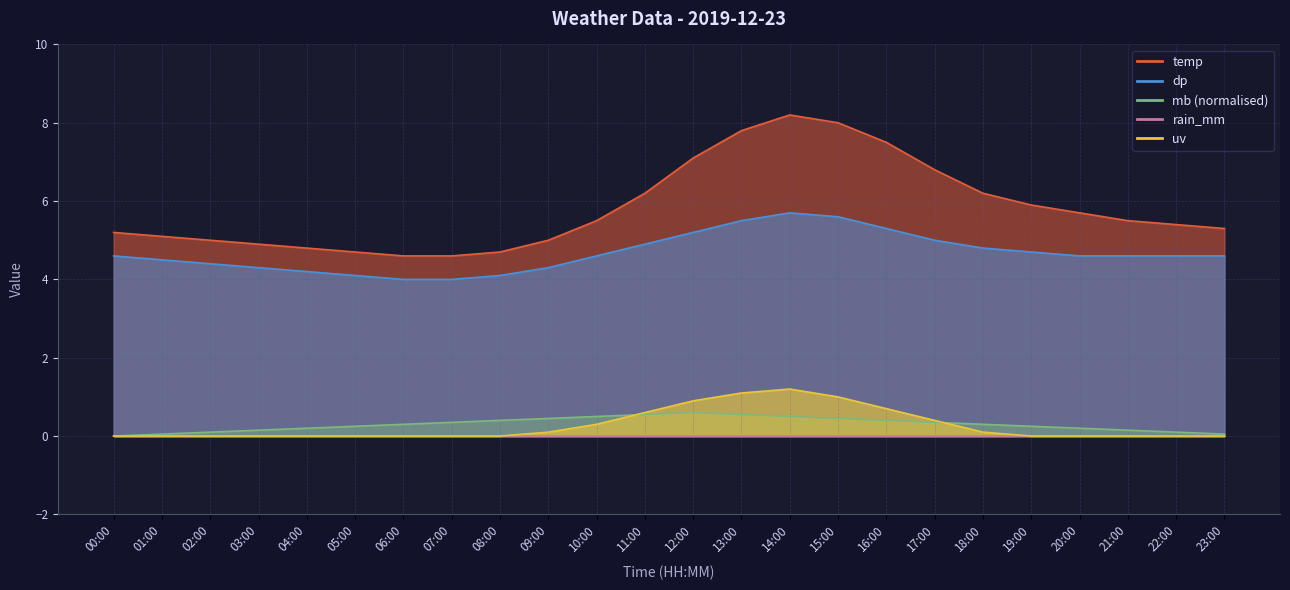

The value of dp at 11:00 is 4.9. True or false?

True